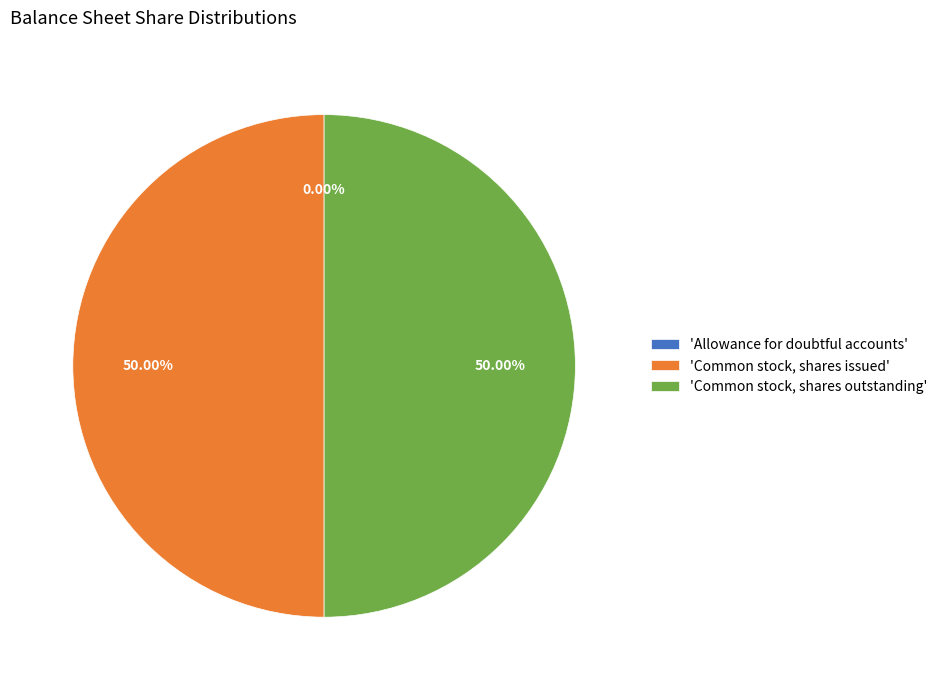

What is the ratio of the value at 'Common stock, shares outstanding' to the value at 'Common stock, shares issued'?

1.0